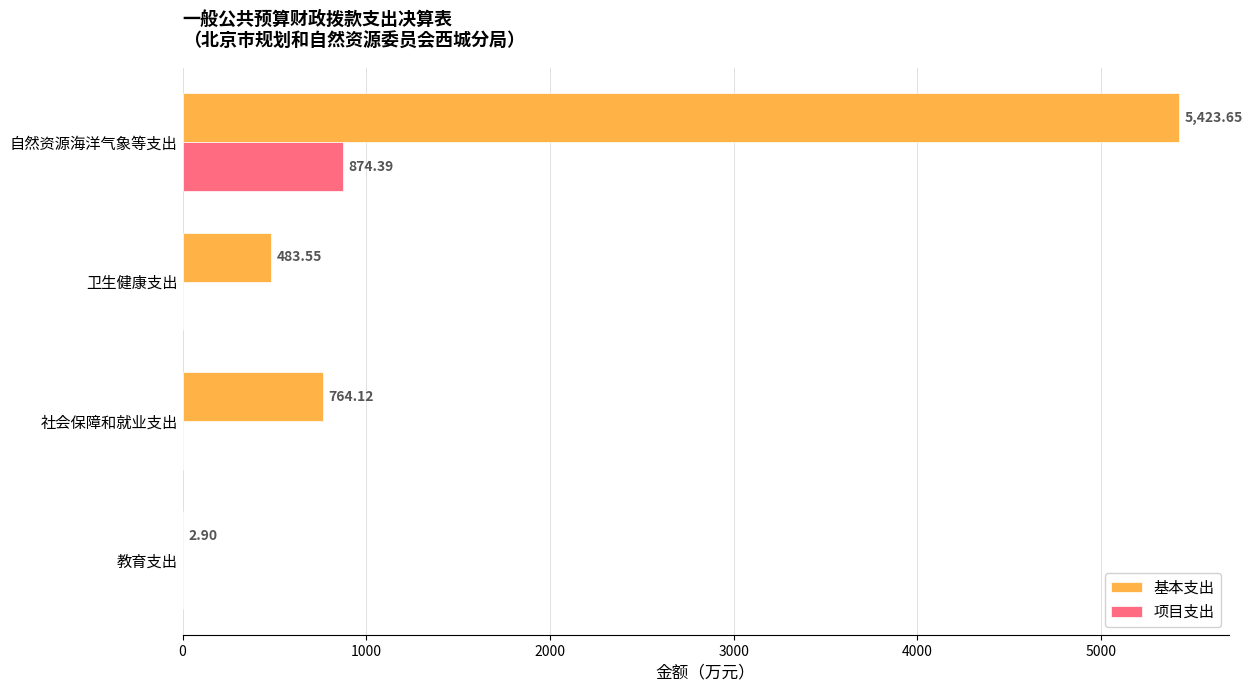

At which label is 基本支出 closest to 2713?

社会保障和就业支出